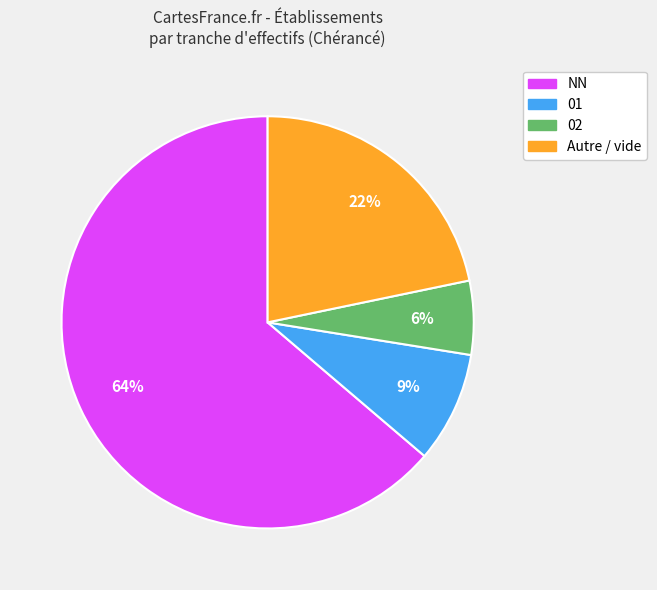

Is there a majority slice in this chart?

Yes